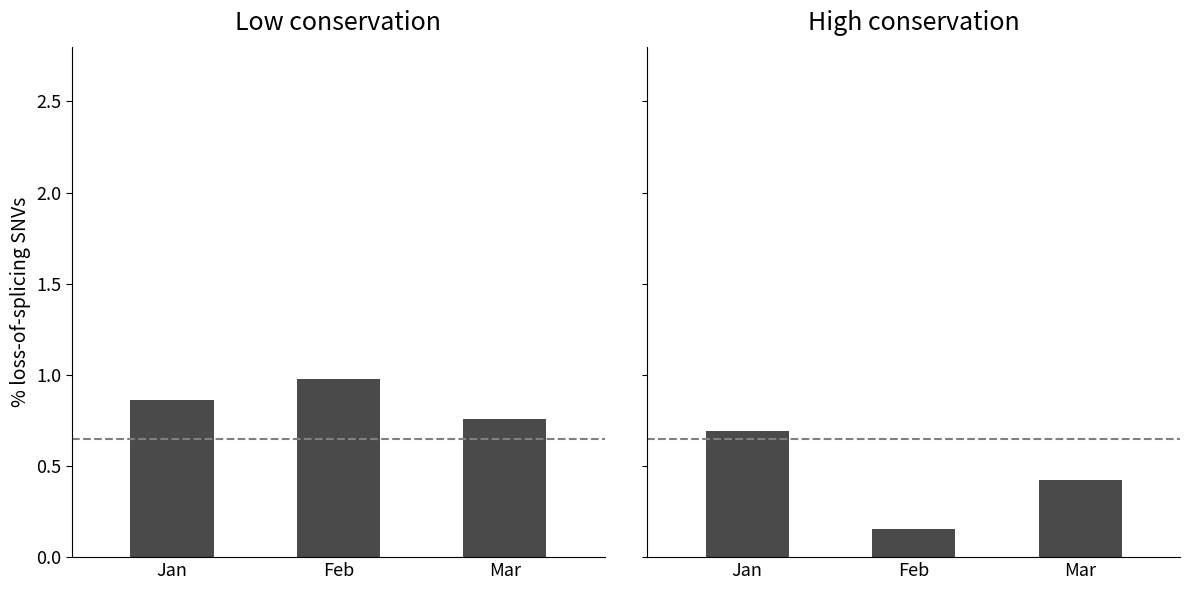

Does the chart contain any negative values?

No